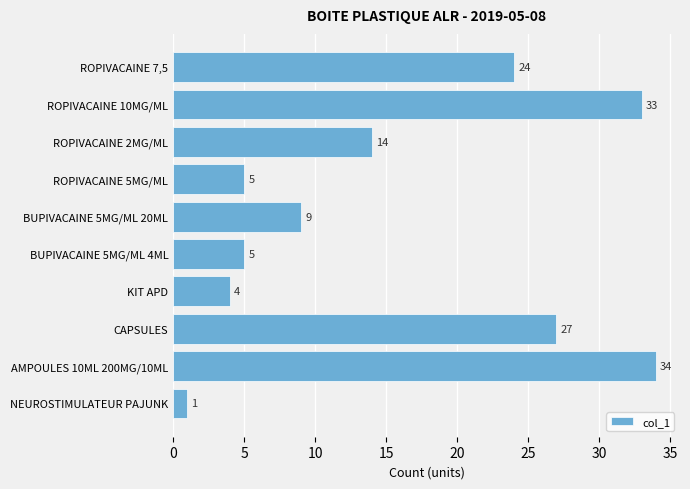

What is the difference between the second highest and second lowest values?

29